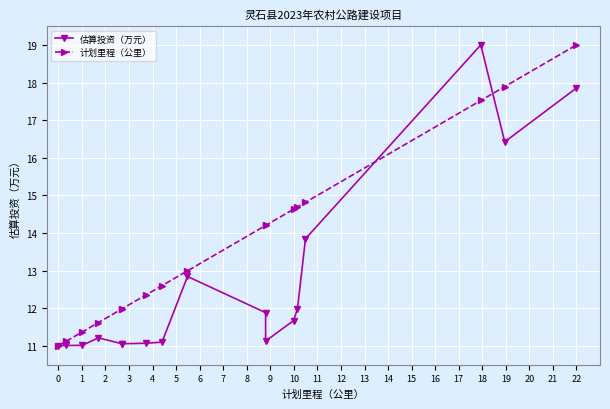

The value of 估算投资（万元） at 22 is 27.5. True or false?

False